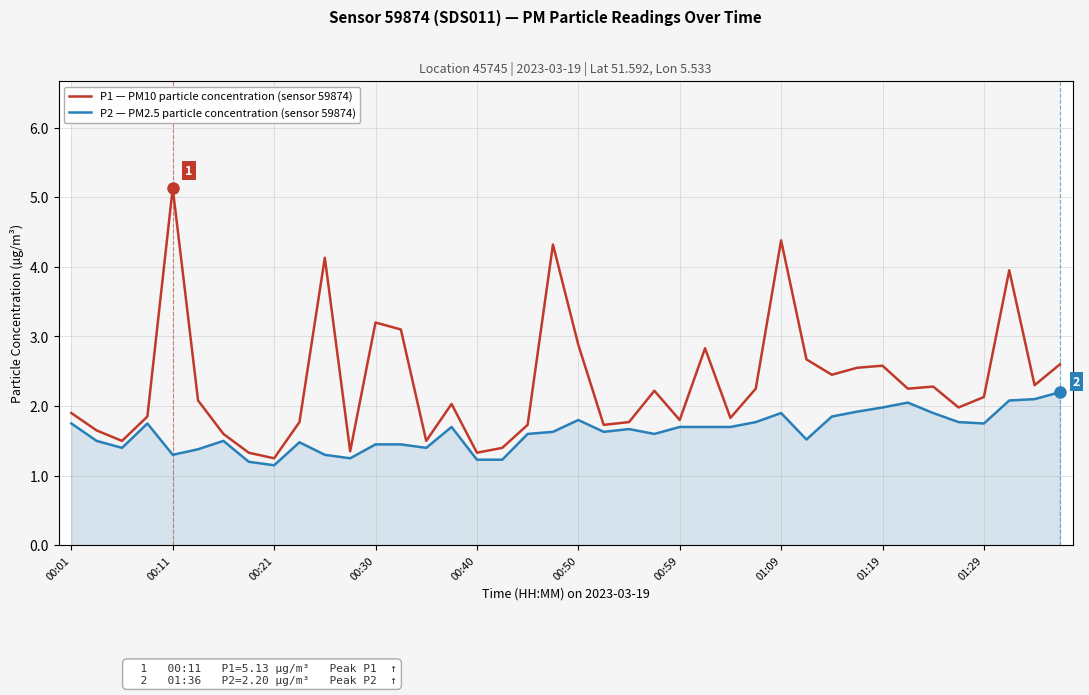

What is the value of the P1 — PM10 particle concentration (sensor 59874) point at the 18th from the left?

1.4